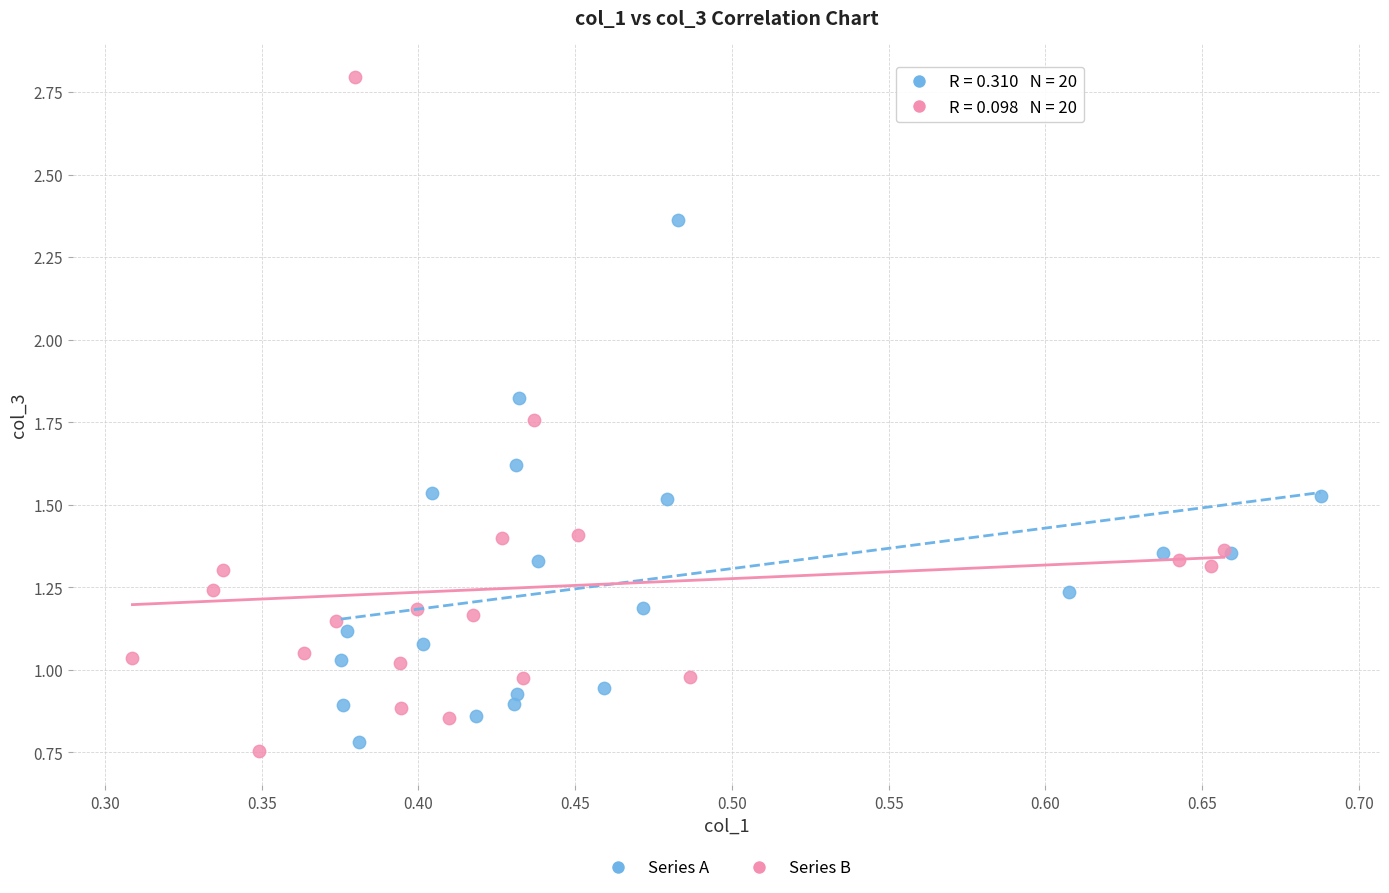

Which series reaches the maximum Y coordinate?

Series B